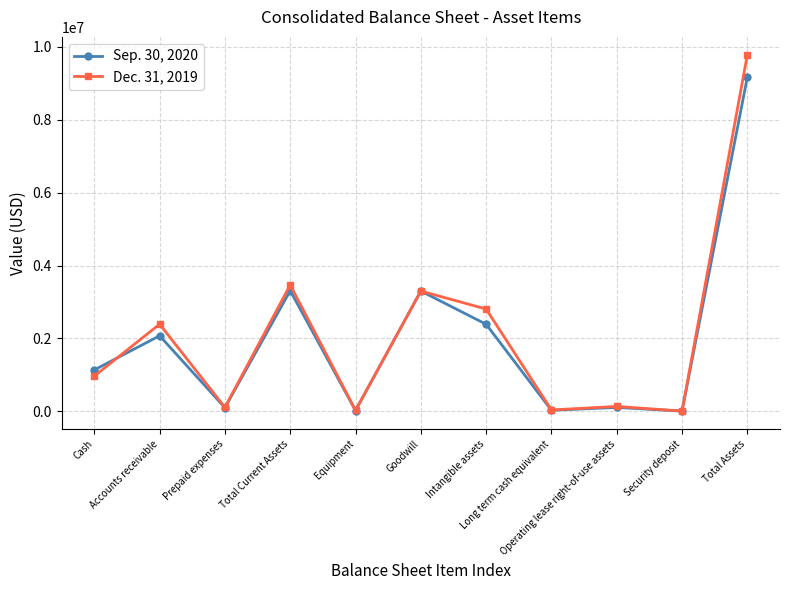

Which series has the largest range (max minus min)?

Dec. 31, 2019